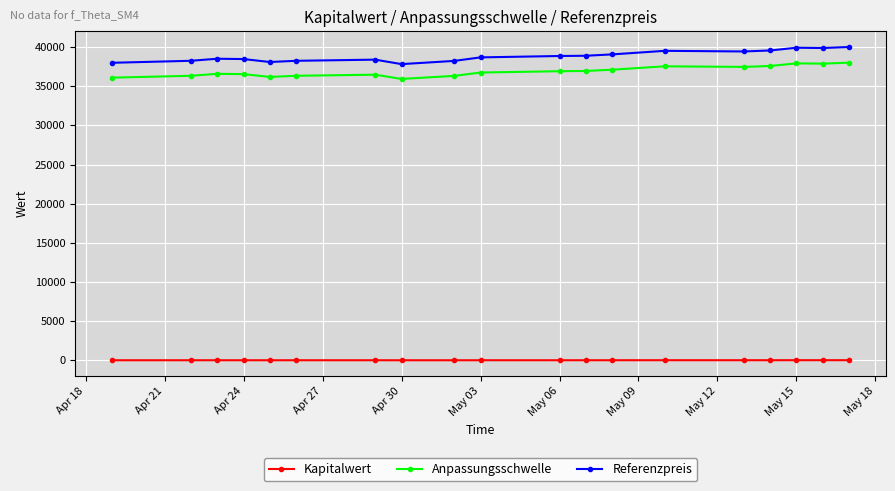

Which series has the largest total across all categories?

Referenzpreis